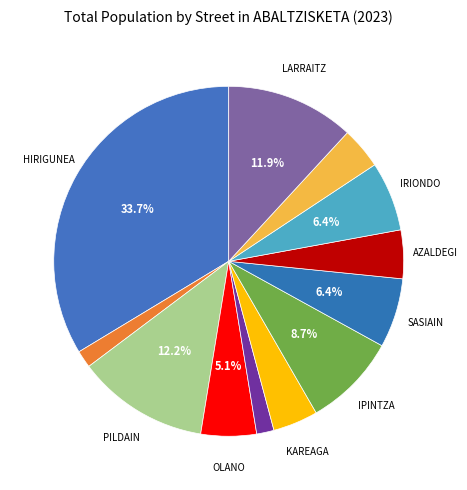

Rank the categories by value from lowest to highest.

ARANGUREN, OTAMENDI, ITRUN-LIZARDI, KAREAGA, AZALDEGI-ESTANGA, OLANO, SASIAIN-ARANDI, IRIONDO-ALTUN, IPINTZA-GARMENDI, LARRAITZ, PILDAIN-GASASTEGI, ABALTZISKETA HIRIGUNEA